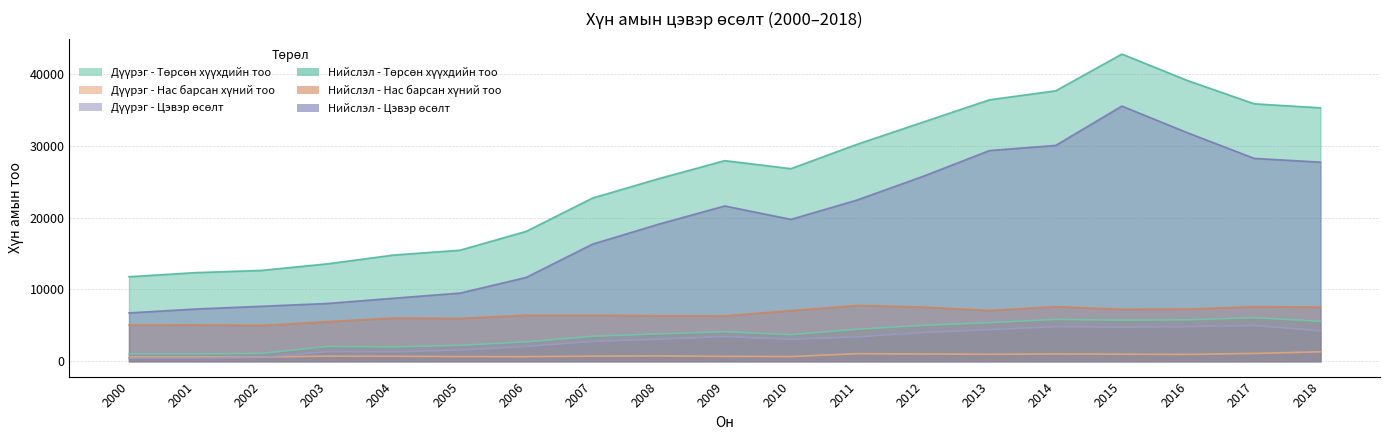

At which category does Дүүрэг - Цэвэр өсөлт reach its first local valley?

2004